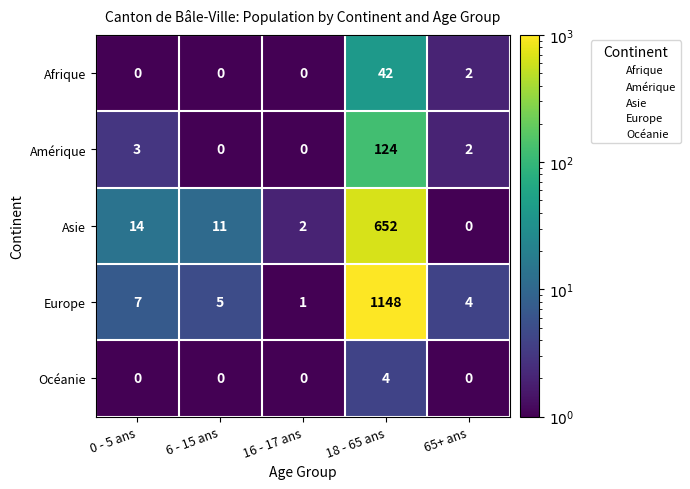

Which category has the highest value across all series?

18 - 65 ans